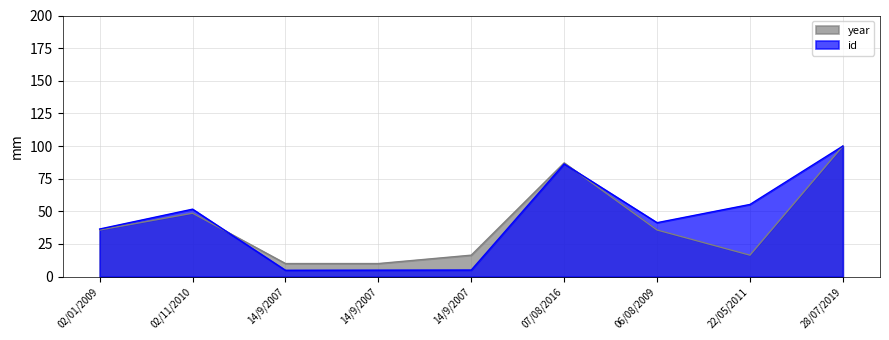

Rank the series by their maximum value, from lowest to highest.

id, year